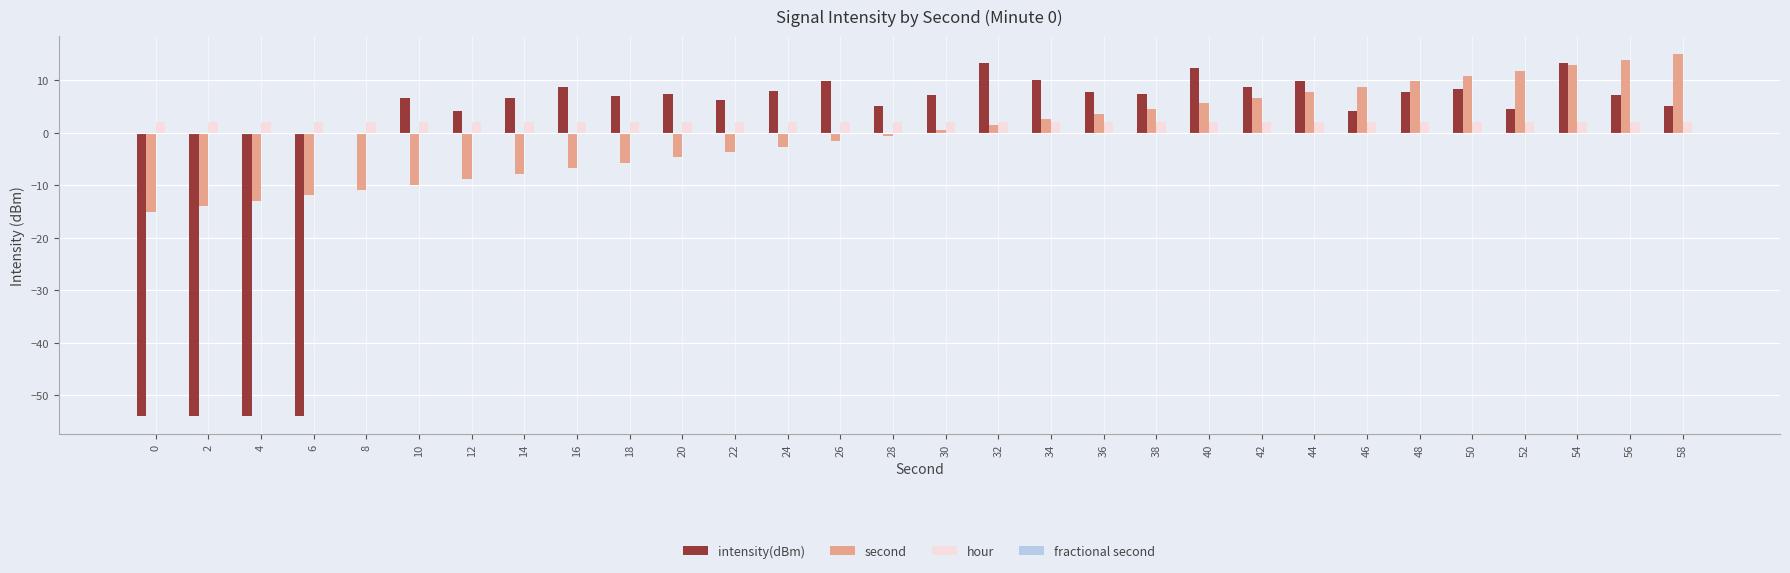

True or false: second has a value of -15.0 at 0.

True